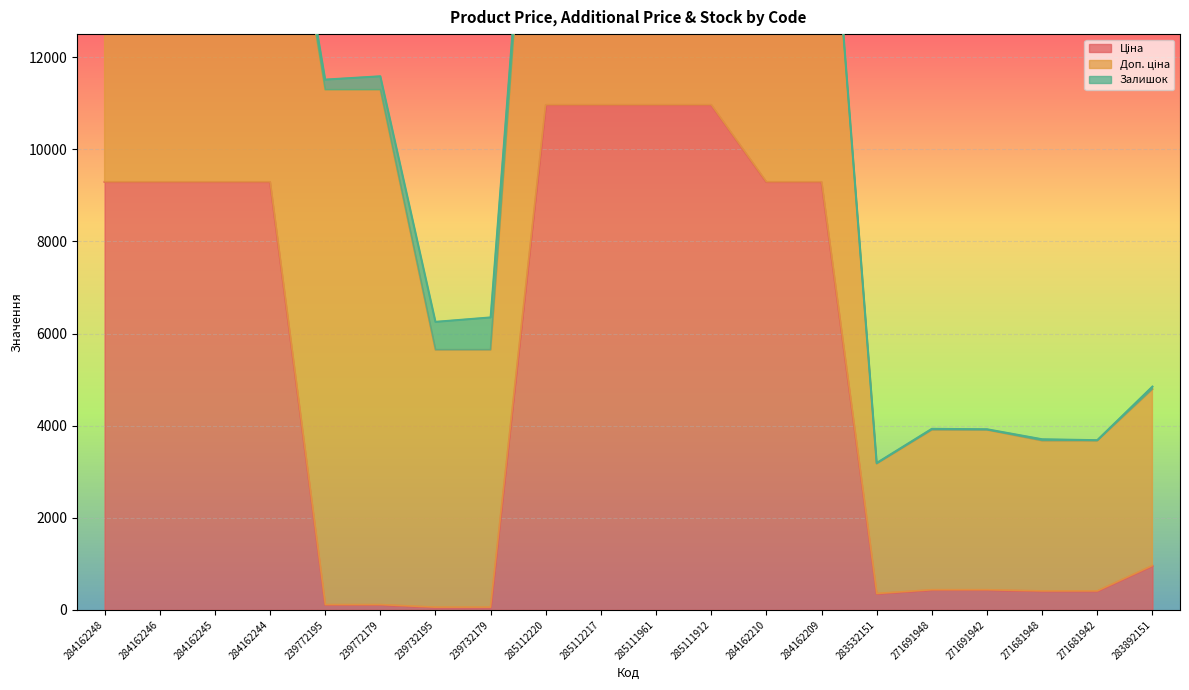

Rank the series by their maximum value, from lowest to highest.

Залишок, Ціна, Доп. ціна